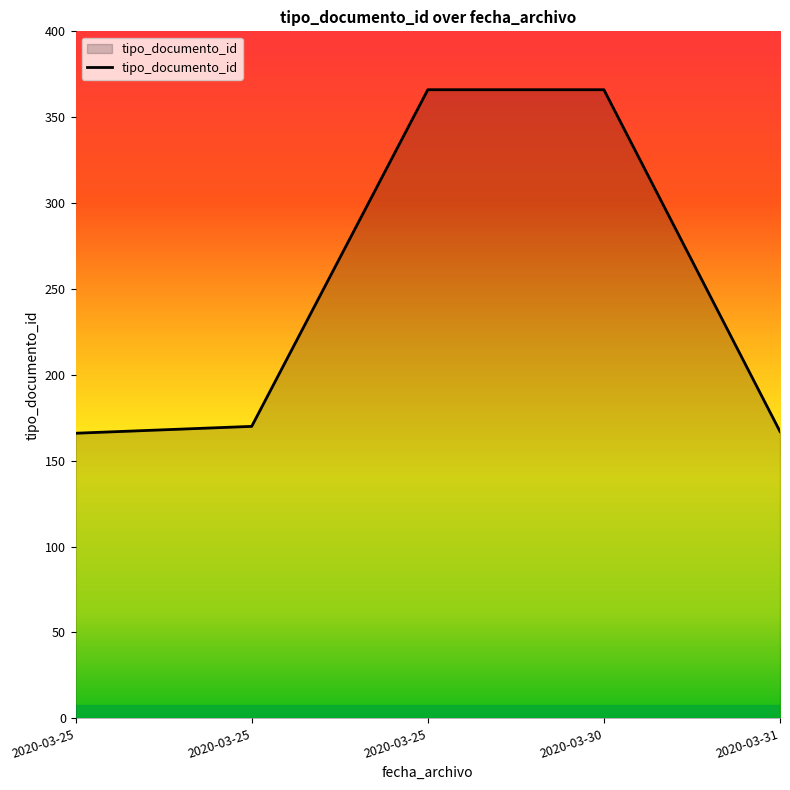

What is the sum of all values?

1235